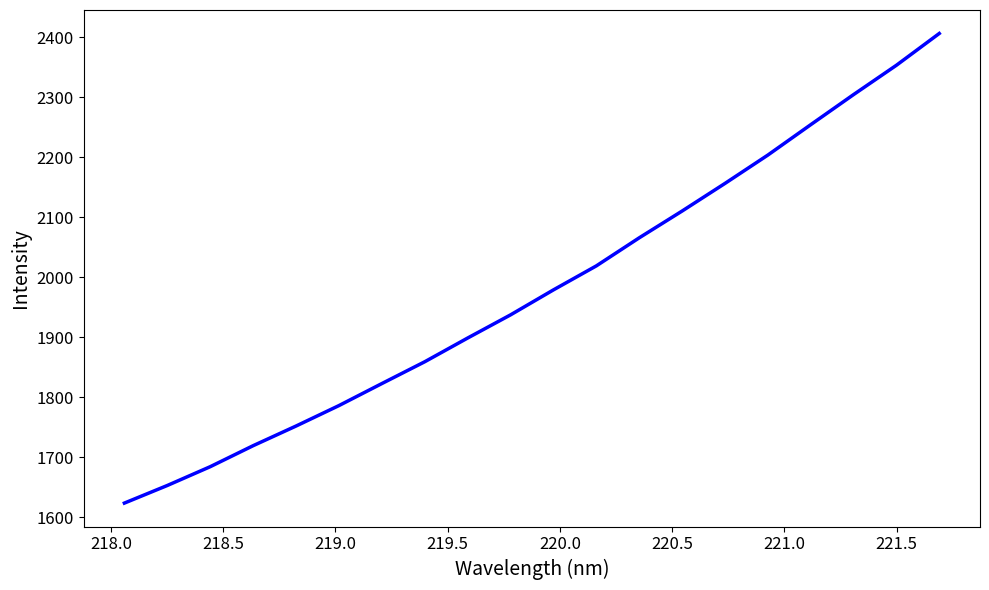

What is the maximum value shown in the chart?

2406.0